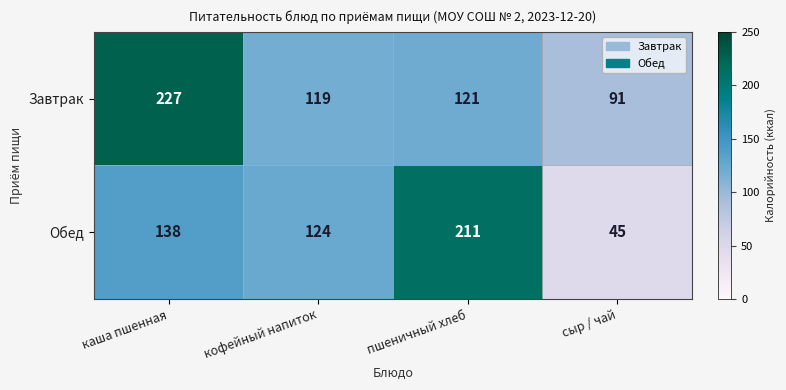

The Обед series shows 211 at пшеничный хлеб. True or false?

True